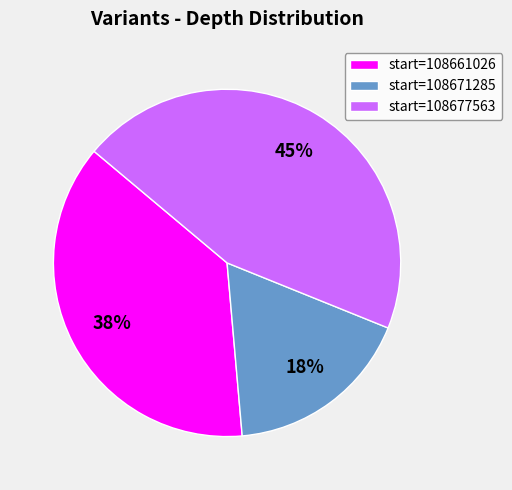

To the nearest percent, what is the average slice percentage?

33%